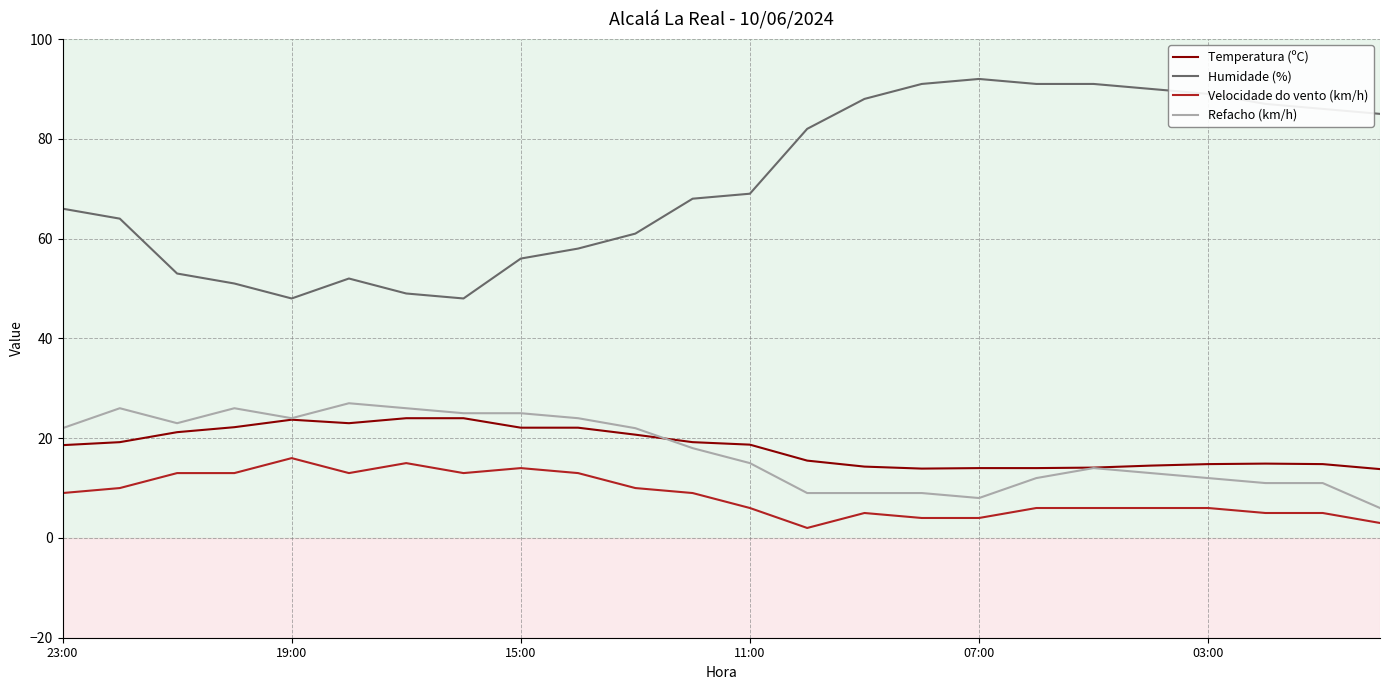

Which series has the widest spread of values?

Humidade (%)